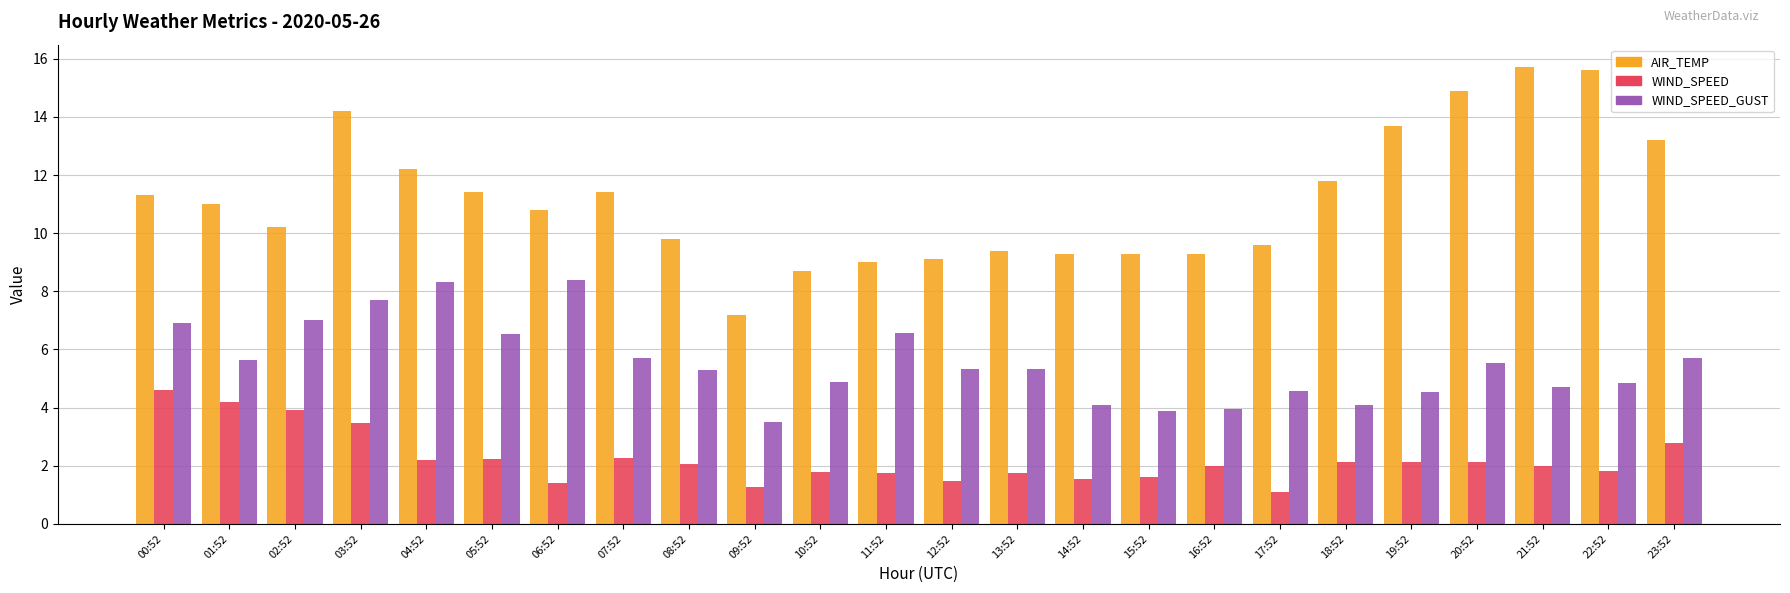

How many values in the WIND_SPEED_GUST series are below 5?

10